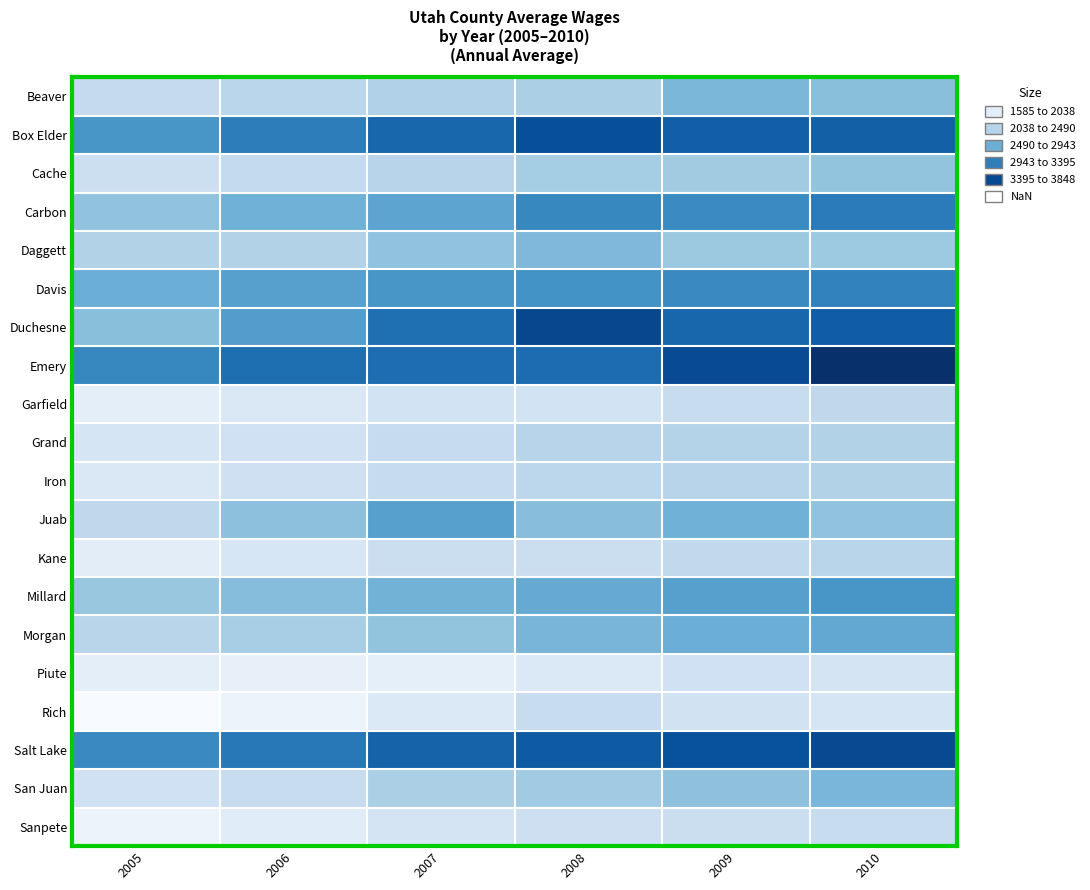

Reading right to left, what are all the values shown in this chart?

Beaver: 2010=2544.1	2009=2621.5	2008=2339.7	2007=2308.3	2006=2236.3	2005=2154.0
Box Elder: 2010=3431.0	2009=3436.6	2008=3581.3	2007=3377.0	2006=3171.0	2005=2953.0
Cache: 2010=2488.1	2009=2403.9	2008=2382.0	2007=2250.3	2006=2161.7	2005=2079.0
Carbon: 2010=3188.6	2009=3059.5	2008=3084.0	2007=2808.7	2006=2682.3	2005=2500.0
Daggett: 2010=2430.4	2009=2437.3	2008=2606.0	2007=2502.3	2006=2291.7	2005=2300.0
Davis: 2010=3128.8	2009=3066.4	2008=2986.0	2007=2951.3	2006=2849.0	2005=2713.0
Duchesne: 2010=3456.1	2009=3376.0	2008=3639.7	2007=3298.3	2006=2876.7	2005=2541.0
Emery: 2010=3847.6	2009=3605.1	2008=3317.3	2007=3310.0	2006=3302.3	2005=3087.0
Garfield: 2010=2203.5	2009=2122.0	2008=2008.3	2007=2006.3	2006=1907.3	2005=1808.0
Grand: 2010=2292.2	2009=2279.8	2008=2250.7	2007=2144.7	2006=2042.3	2005=1965.0
Iron: 2010=2288.2	2009=2256.6	2008=2218.3	2007=2134.3	2006=2055.3	2005=1914.0
Juab: 2010=2500.6	2009=2681.9	2008=2550.3	2007=2857.7	2006=2530.3	2005=2202.0
Kane: 2010=2239.1	2009=2177.5	2008=2094.3	2007=2089.0	2006=1942.0	2005=1820.0
Millard: 2010=2946.8	2009=2857.0	2008=2750.0	2007=2667.7	2006=2558.0	2005=2455.0
Morgan: 2010=2777.7	2009=2710.3	2008=2644.3	2007=2490.0	2006=2364.0	2005=2241.0
Piute: 2010=1977.0	2009=2039.7	2008=1902.0	2007=1792.0	2006=1764.7	2005=1804.0
Rich: 2010=1956.7	2009=2015.7	2008=2127.7	2007=1899.0	2006=1718.7	2005=1585.0
Salt Lake: 2010=3619.5	2009=3550.9	2008=3469.7	2007=3405.7	2006=3212.0	2005=3063.0
San Juan: 2010=2634.6	2009=2514.9	2008=2408.7	2007=2340.0	2006=2125.7	2005=2042.0
Sanpete: 2010=2117.0	2009=2089.6	2008=2064.7	2007=1977.0	2006=1842.3	2005=1717.0